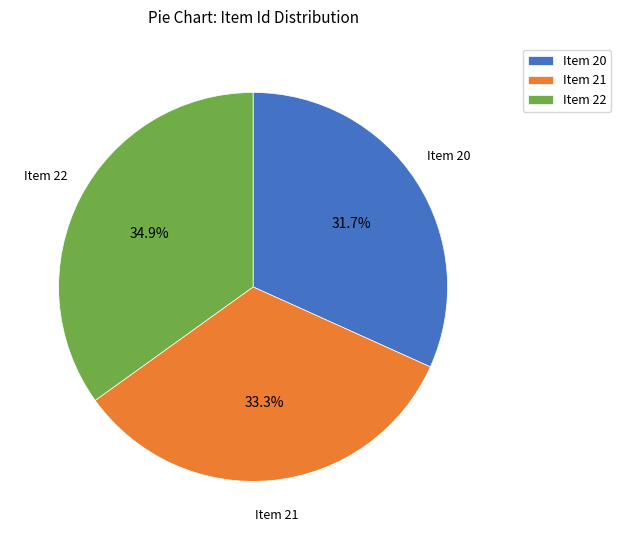

Which slice is the smallest?

Item 20